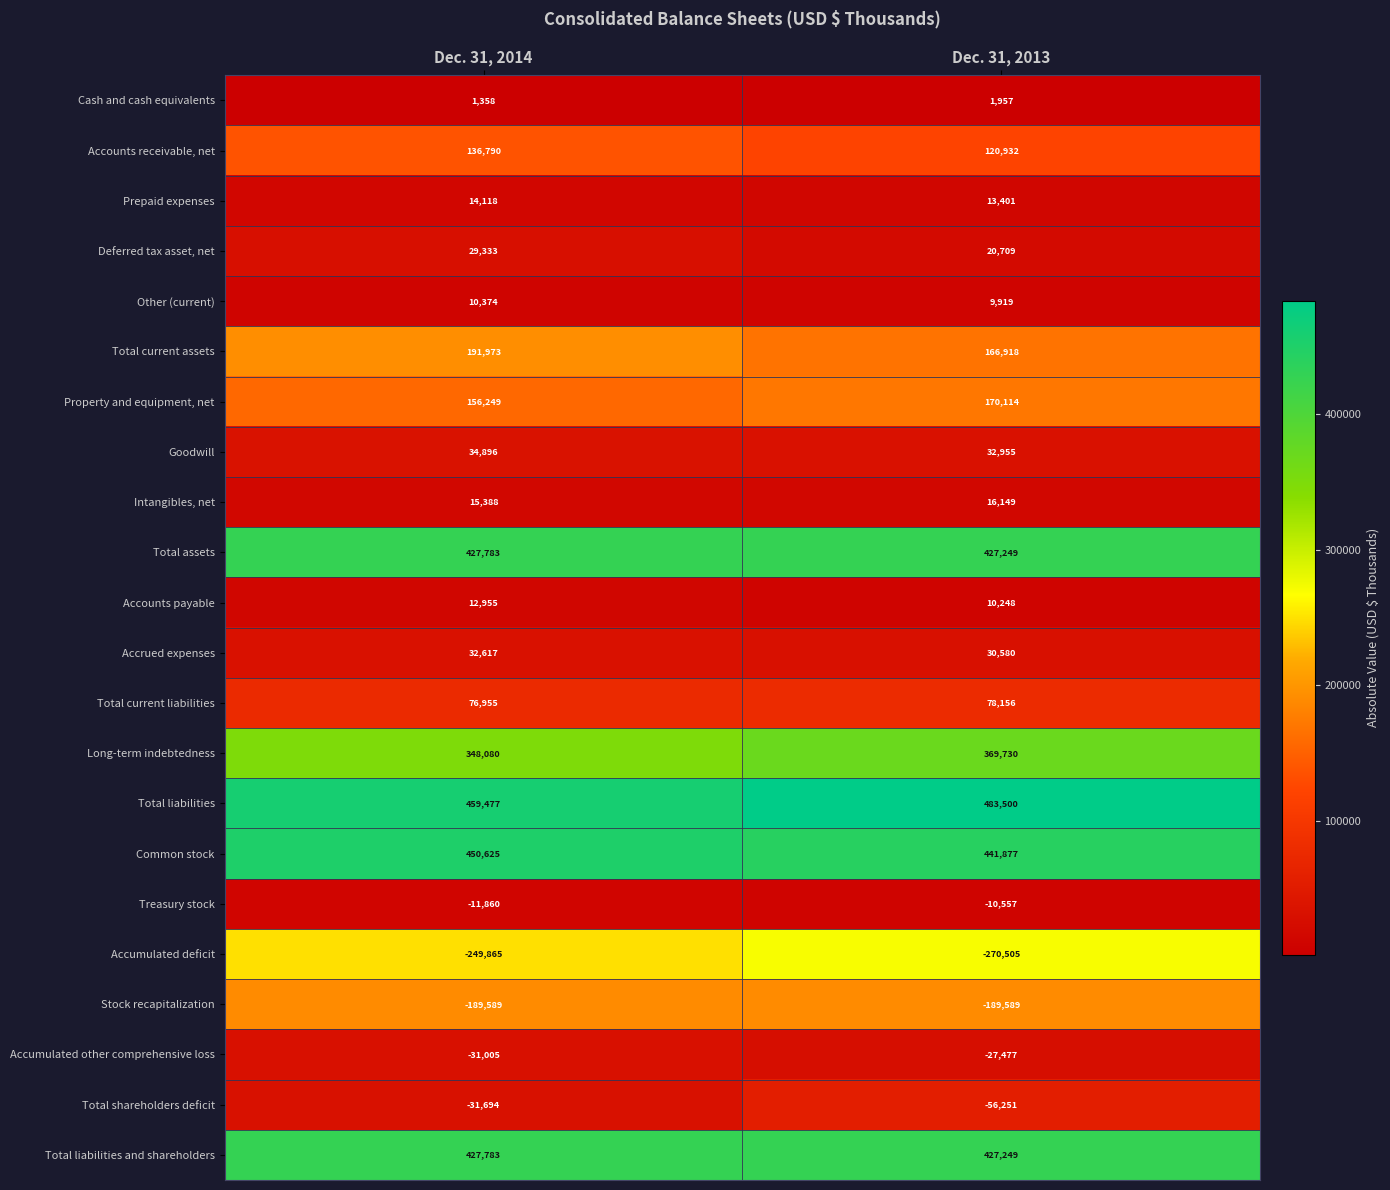

Which series changed the most between Dec. 31, 2014 and Dec. 31, 2013?

Total current assets